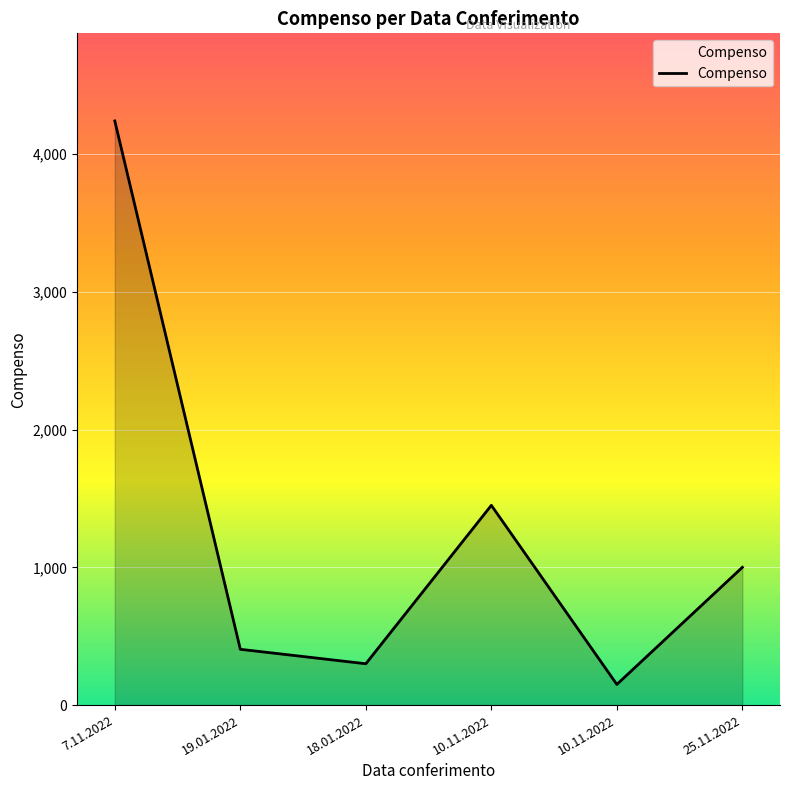

Does the chart display data point markers on the line(s)?

No